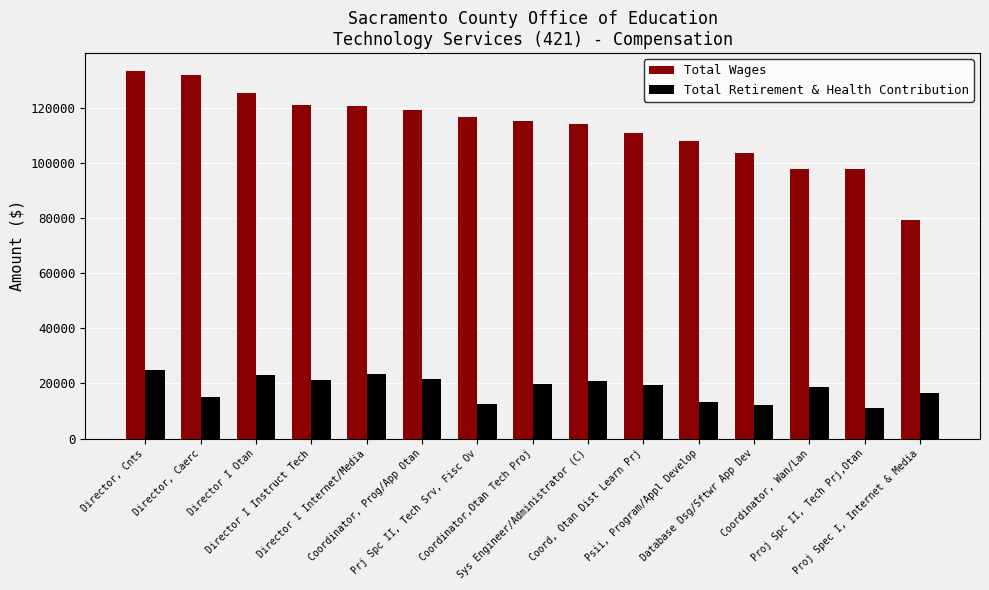

Which series has the widest spread of values?

Total Wages